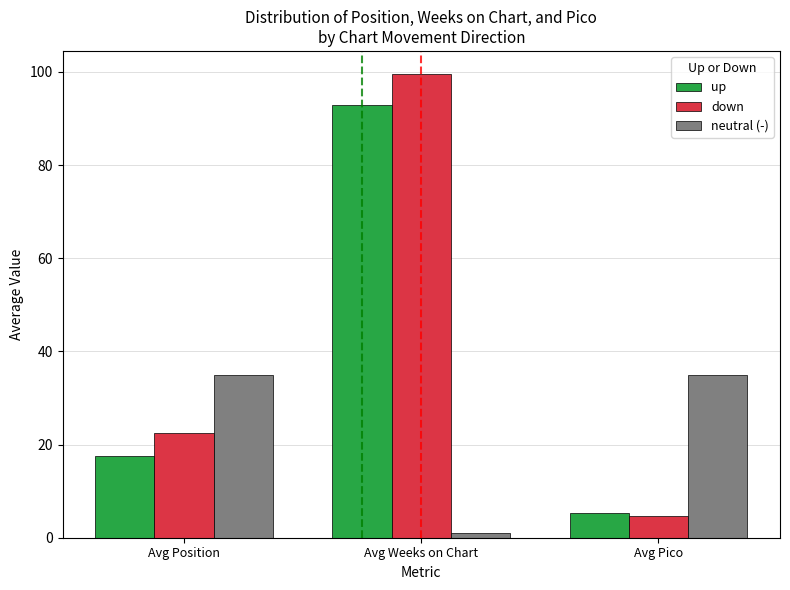

At which label does up first exceed 17?

Avg Position